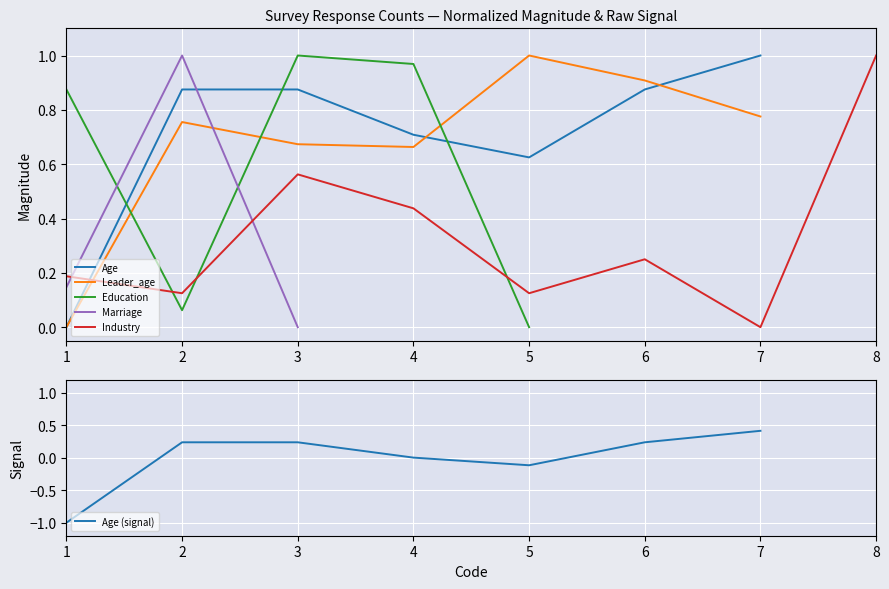

What is the greatest value displayed?

1.0